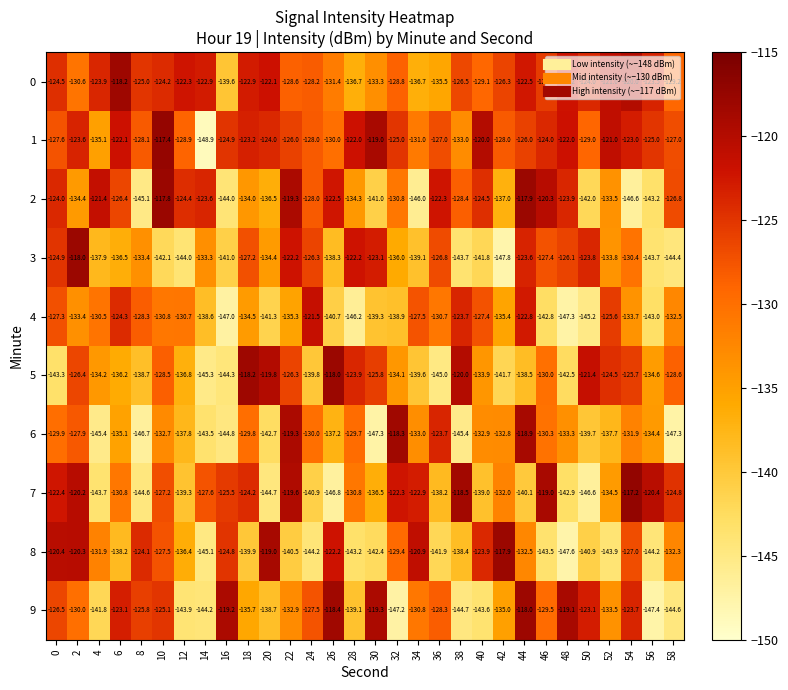

What is the spread (max minus min) of values at 38?

26.9